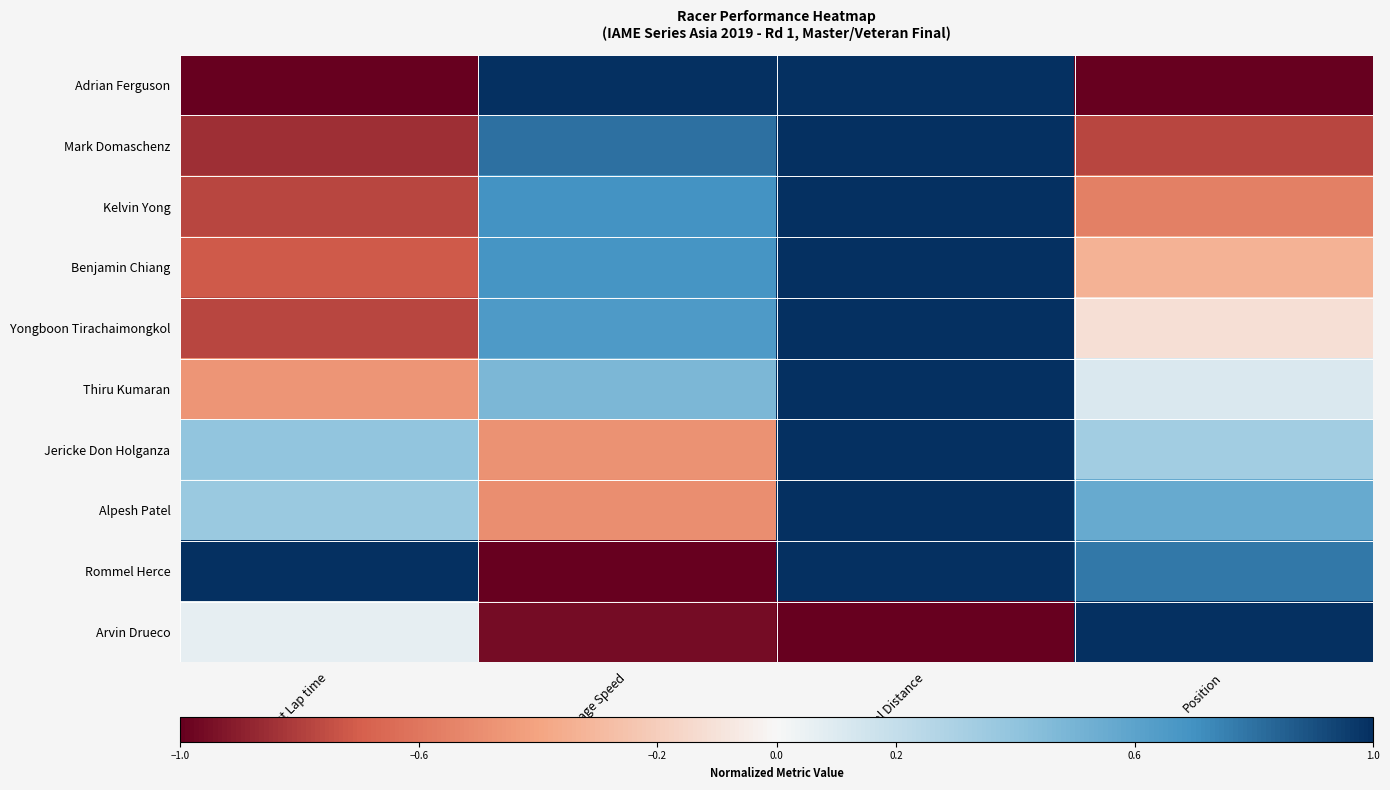

At Total Distance, list the series in order from smallest to largest.

Arvin Drueco, Adrian Ferguson, Mark Domaschenz, Kelvin Yong, Benjamin Chiang, Yongboon Tirachaimongkol, Thiru Kumaran, Jericke Don Holganza, Alpesh Patel, Rommel Herce